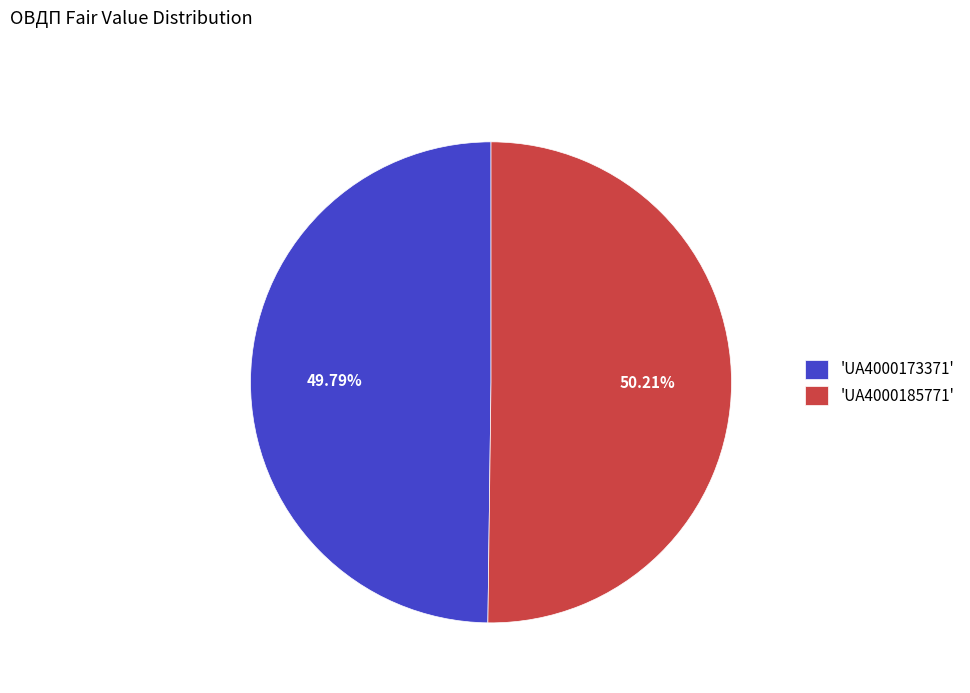

What is the ratio of the value at 'UA4000173371' to the value at 'UA4000185771'?

1.0